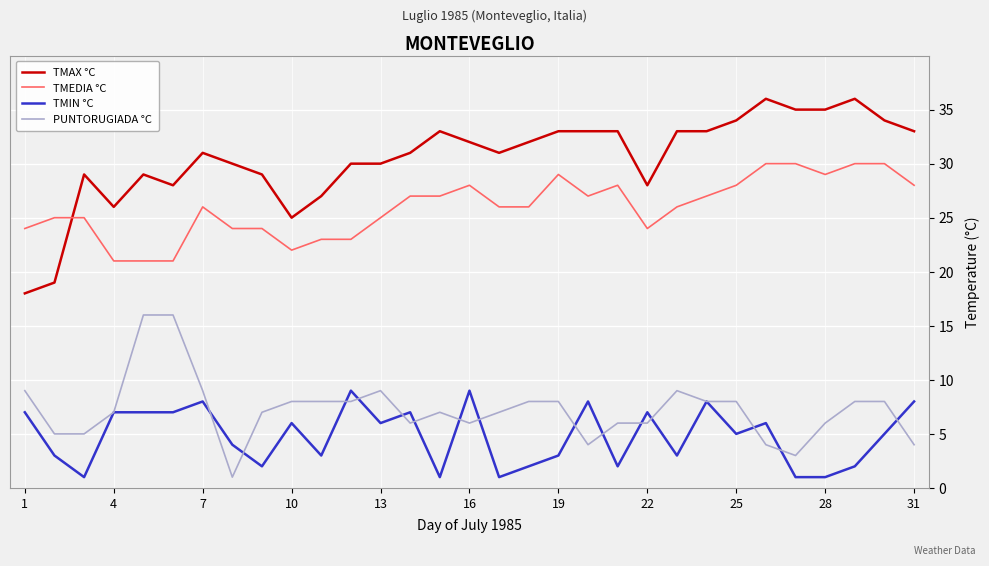

Which series has the widest spread of values?

TMAX °C